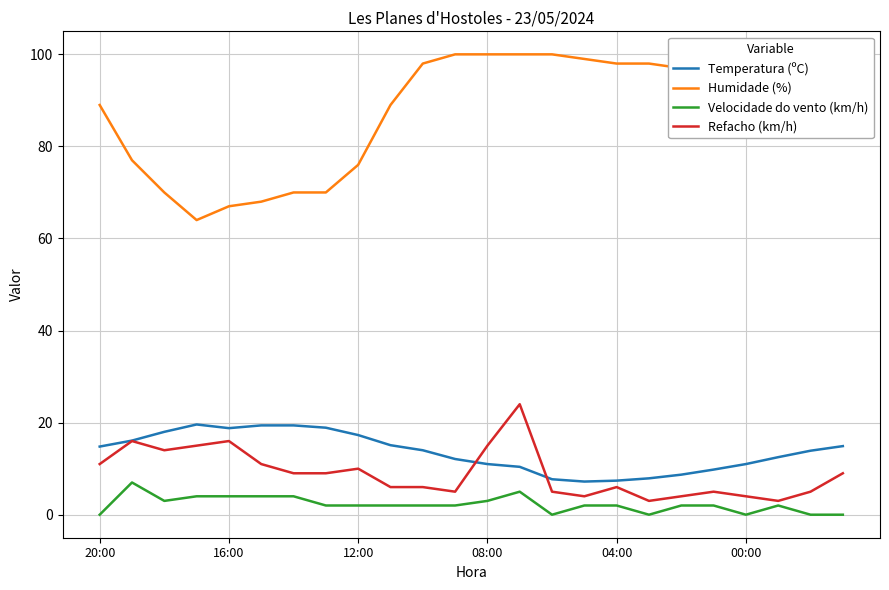

True or false: Temperatura (ºC) and Humidade (%) intersect in this chart.

False